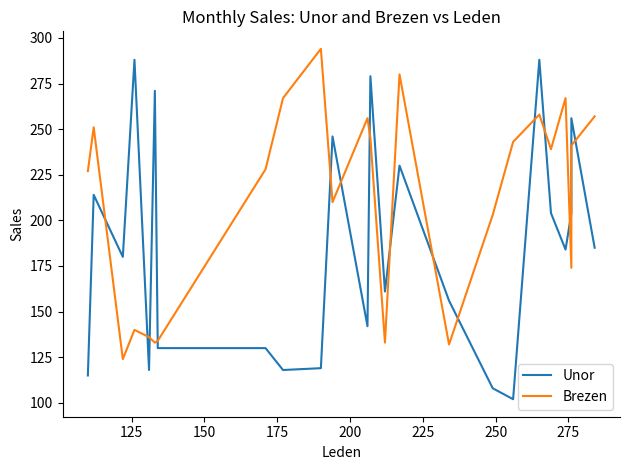

Rank the series by their maximum value, from lowest to highest.

Unor, Brezen